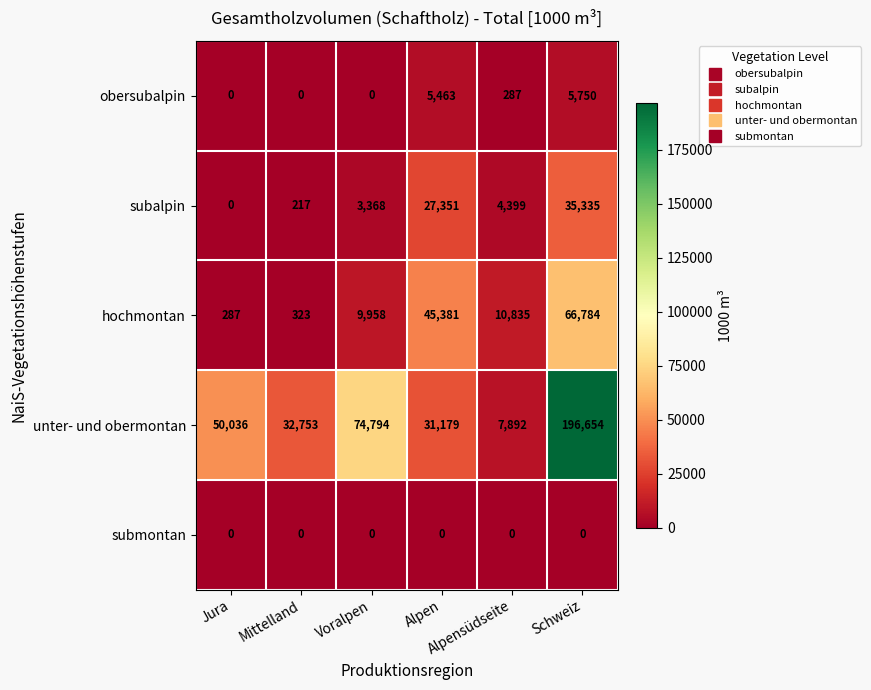

Which series has the widest spread of values?

unter- und obermontan